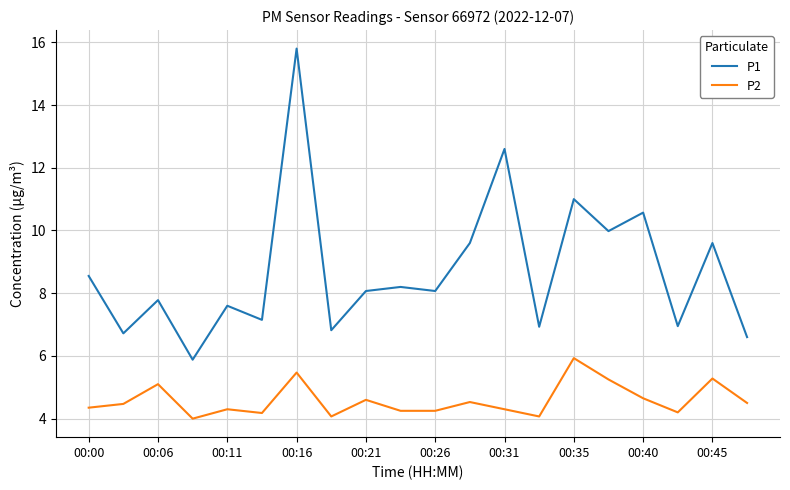

True or false: P1 and P2 intersect in this chart.

False